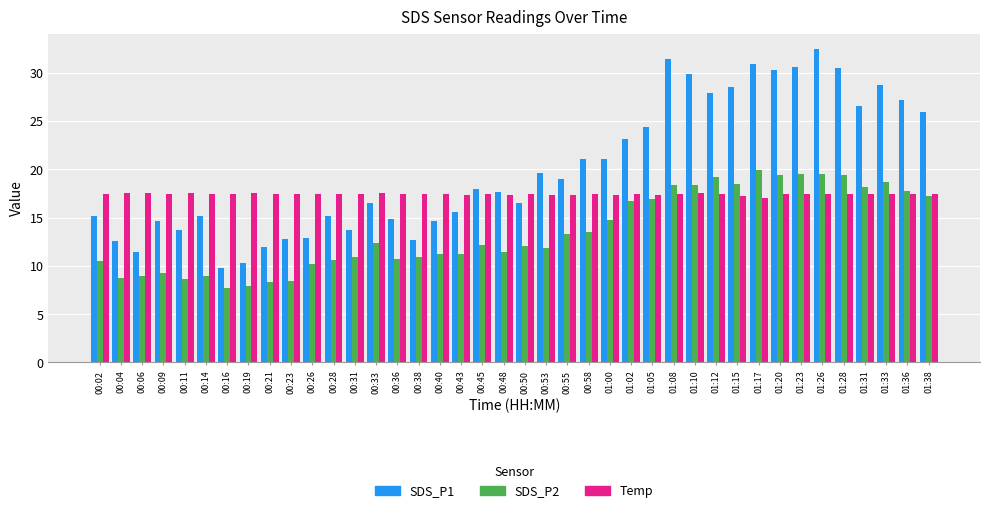

What are all the series names shown in the legend?

SDS_P1, SDS_P2, Temp